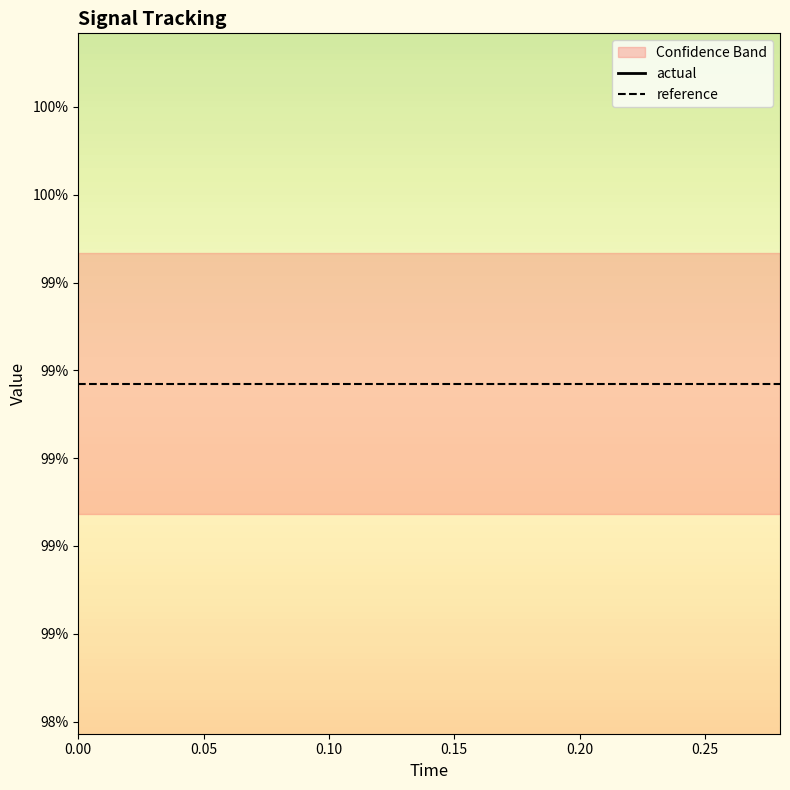

The actual series shows 1.7 at 0.10. True or false?

False